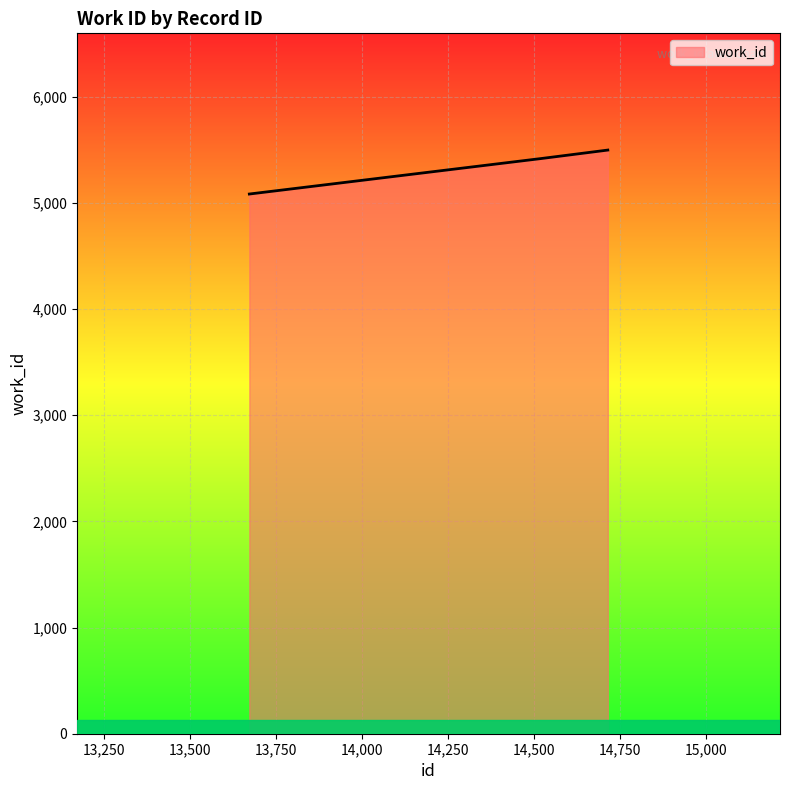

What is the maximum value shown in the chart?

5497